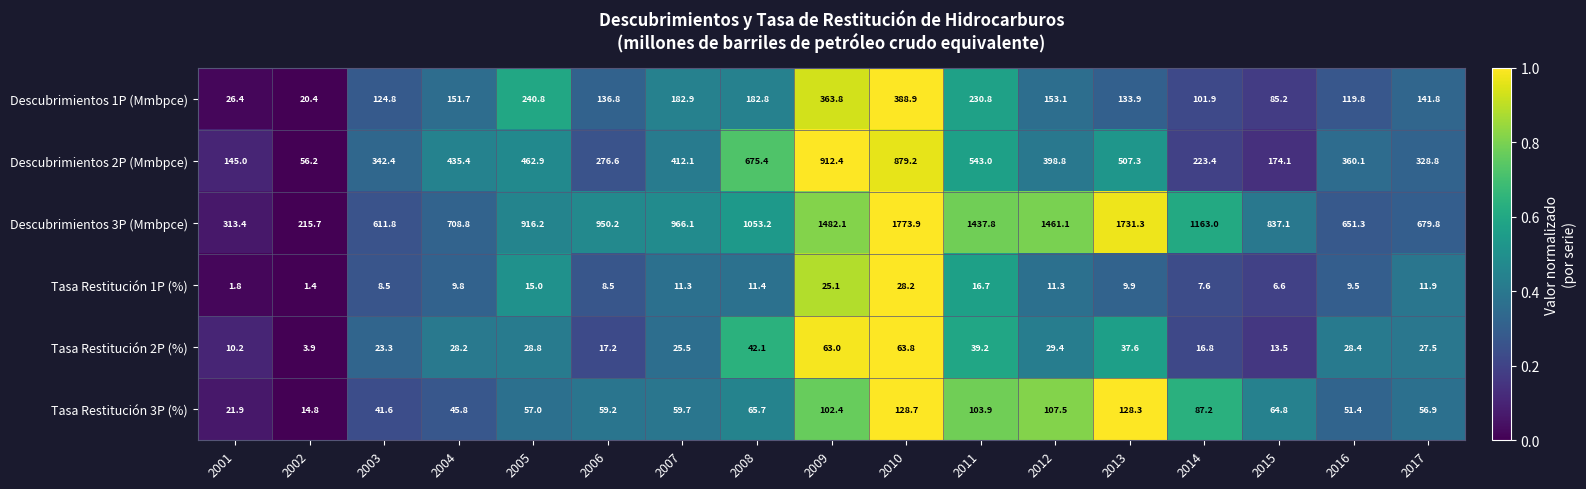

Which label corresponds to the smallest value in the chart?

2002